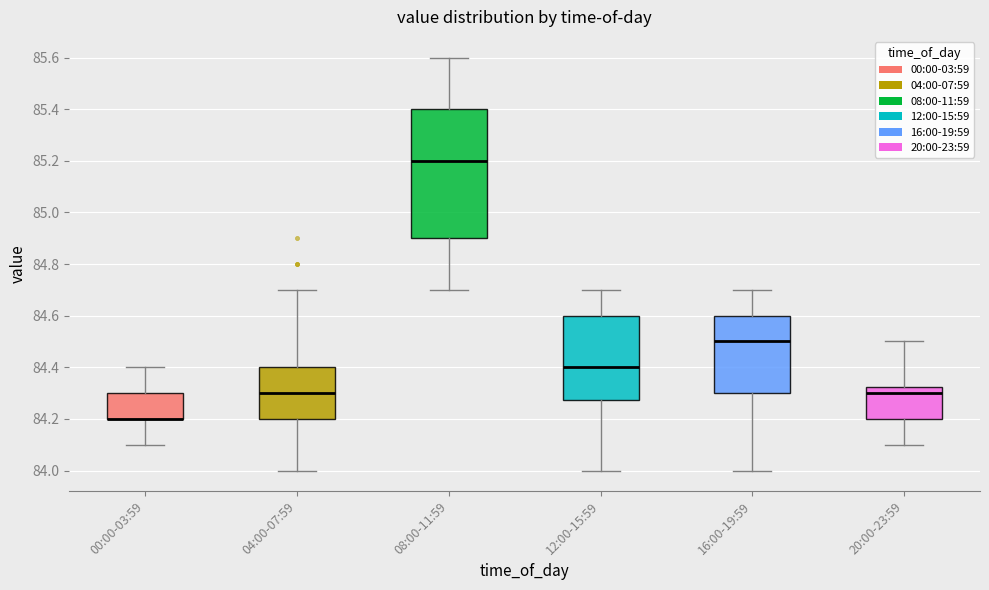

Reading left to right, read every box against the y-axis: the position of its median line, the range the box covers, and the ends of its whiskers. The values are not printed on the chart, so give them approximately, as read against the axis.

00:00-03:59: median 84.20 (drawn on the box's lower edge), box 84.20 to 84.30, whiskers 84.10 to 84.40
04:00-07:59: median 84.30, box 84.20 to 84.40, whiskers 84.00 to 84.70
08:00-11:59: median 85.20, box 84.90 to 85.40, whiskers 84.70 to 85.60
12:00-15:59: median 84.40, box 84.28 to 84.60, whiskers 84.00 to 84.70
16:00-19:59: median 84.50, box 84.30 to 84.60, whiskers 84.00 to 84.70
20:00-23:59: median 84.30, box 84.20 to 84.32, whiskers 84.10 to 84.50